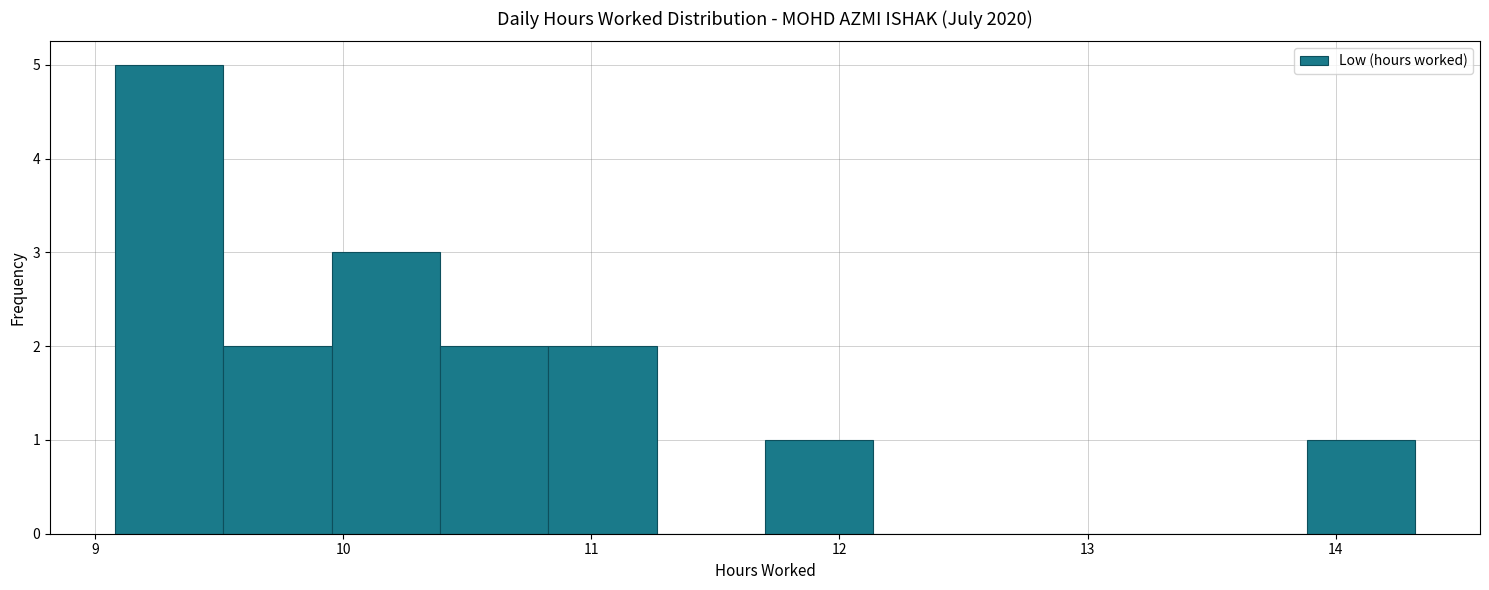

Which range on the x-axis has the tallest bar?

9.1 to 9.5